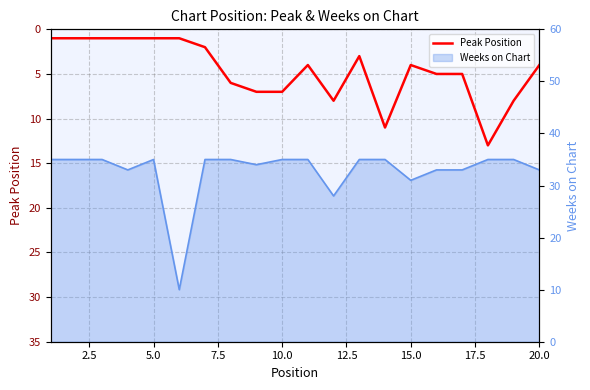

What is the value of the 19th point from the left?

8